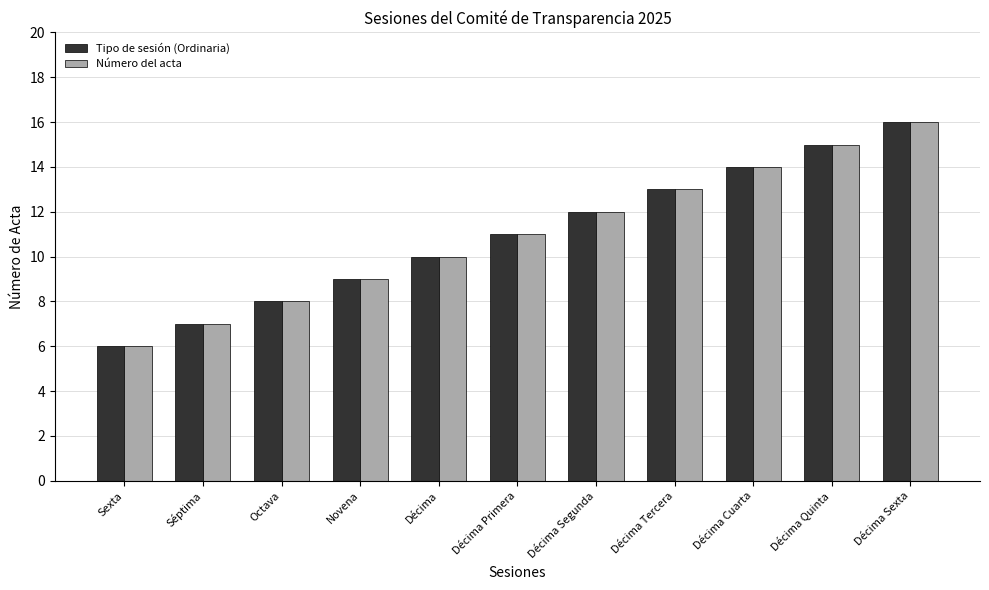

Is it true that Tipo de sesión (Ordinaria) equals 3 at Décima Tercera?

False